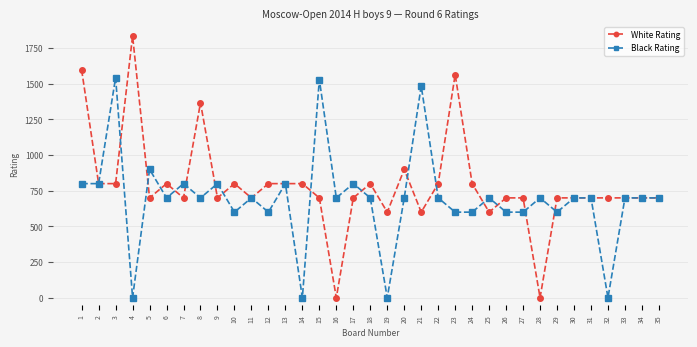

Is it true that Black Rating equals 1214 at 30?

False